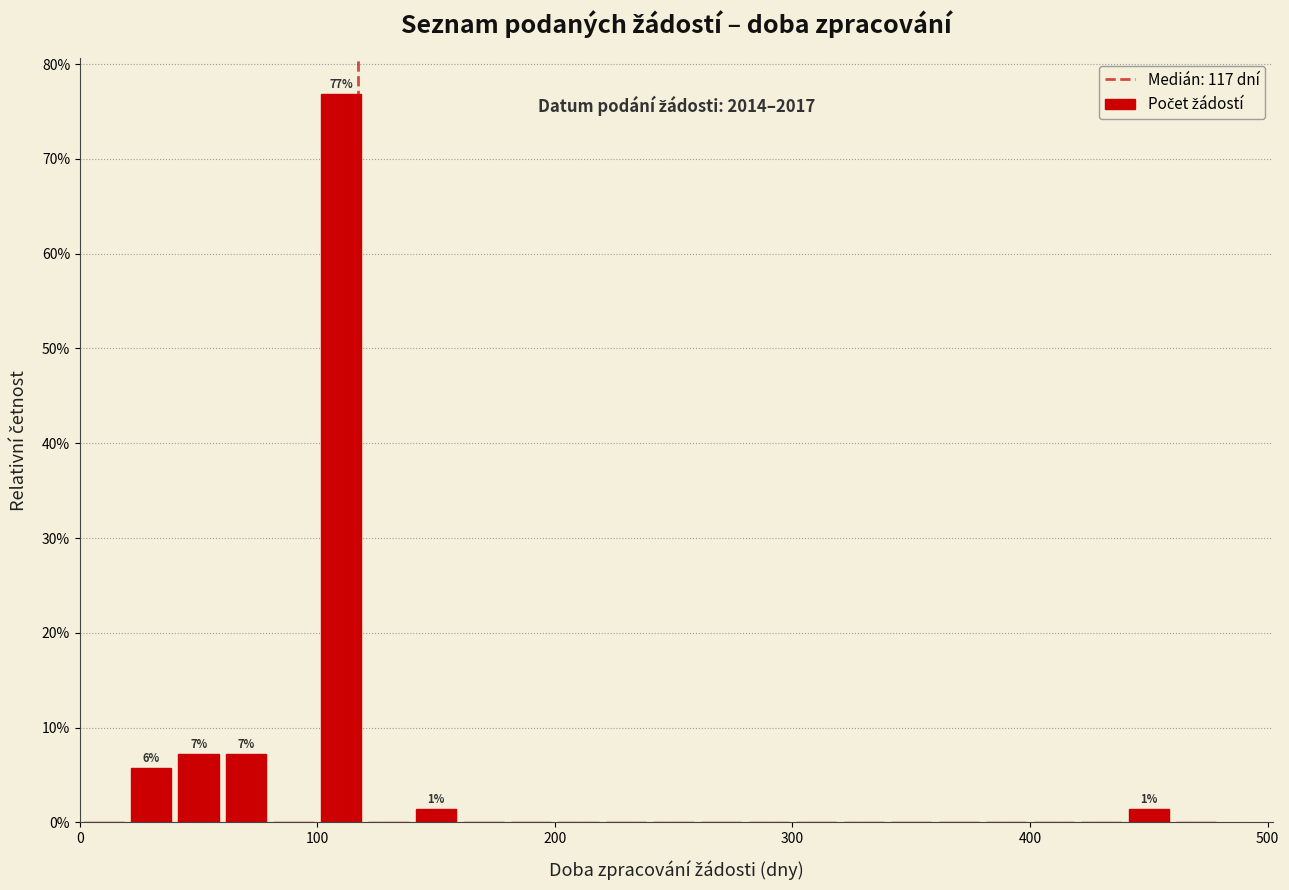

Read against the x-axis, roughly where is the centre of the tallest bar?

110